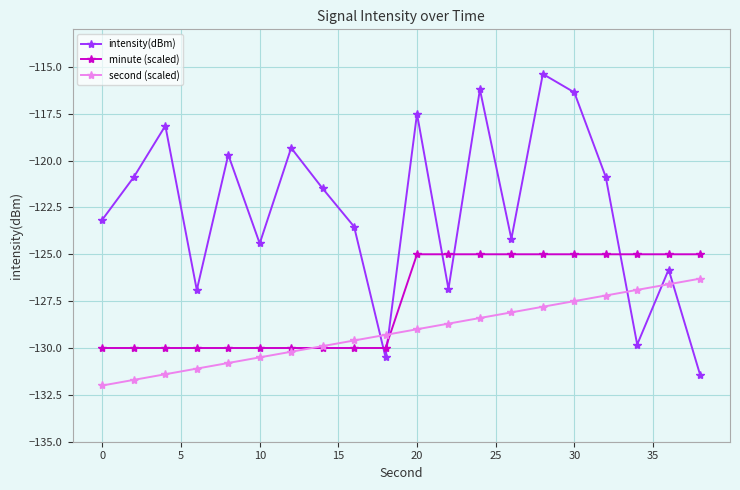

What is the value of the second (scaled) point at the 17th from the left?

-127.2